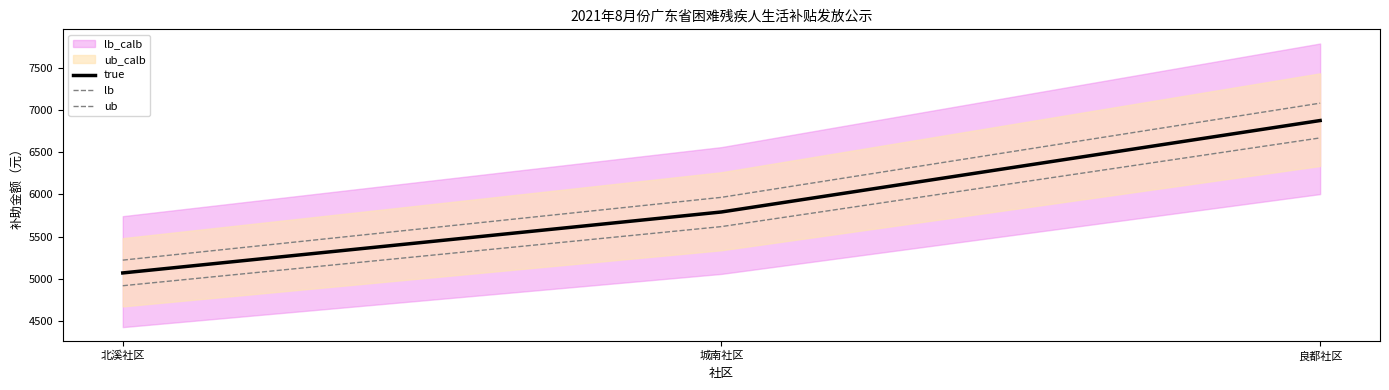

What is the sum of the true values at 北溪社区 and 良都社区?

11946.0